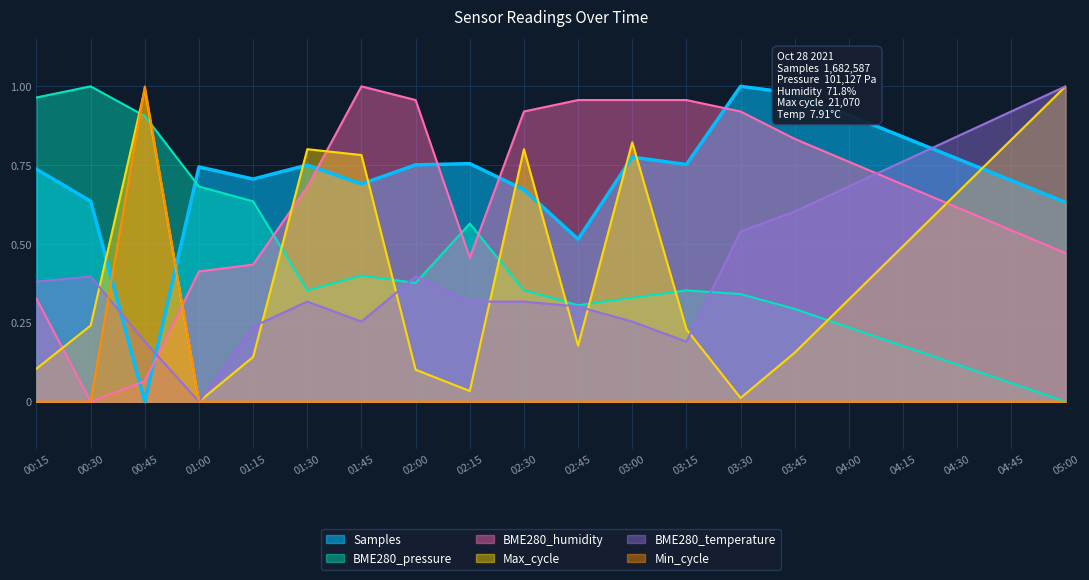

Which has a higher value, 02:30 or 02:45?

02:30